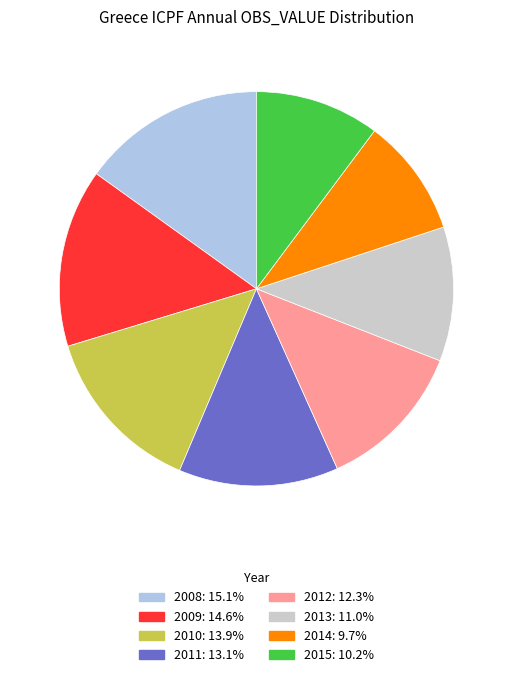

Between 2010 and 2009, which is larger?

2009